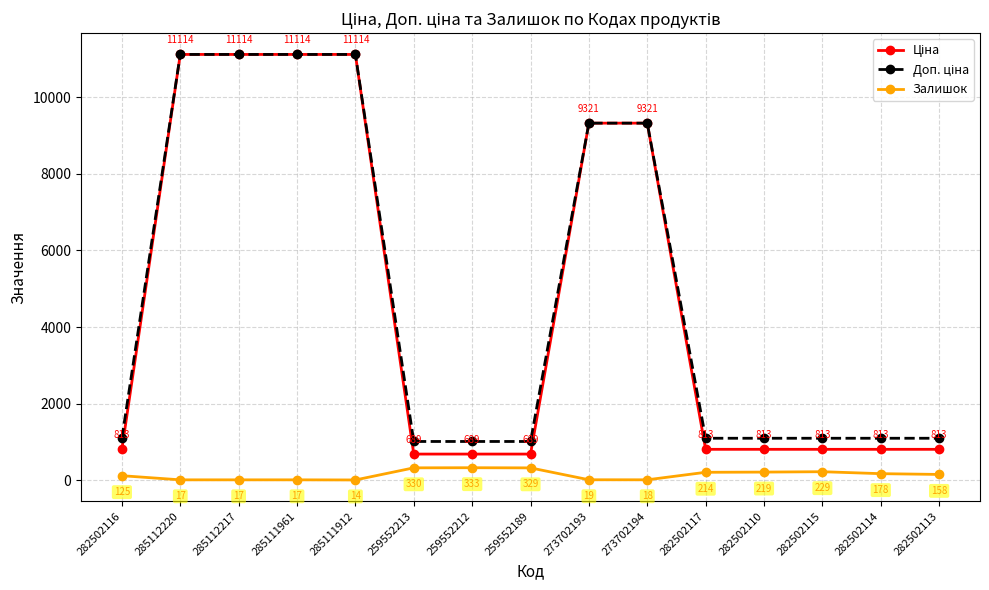

Does the chart have visible grid lines?

Yes